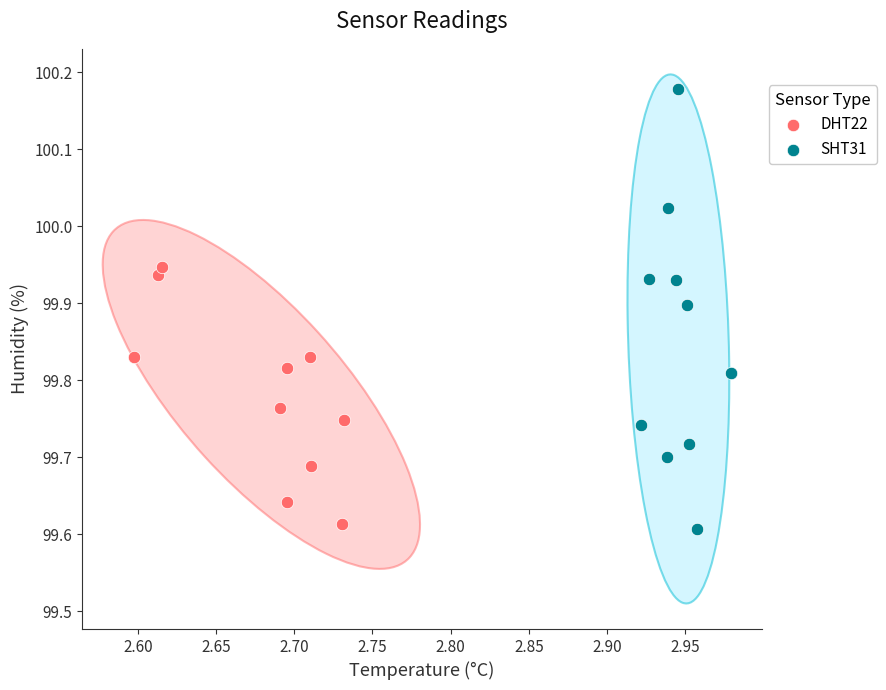

Which series contains the highest Y value?

SHT31